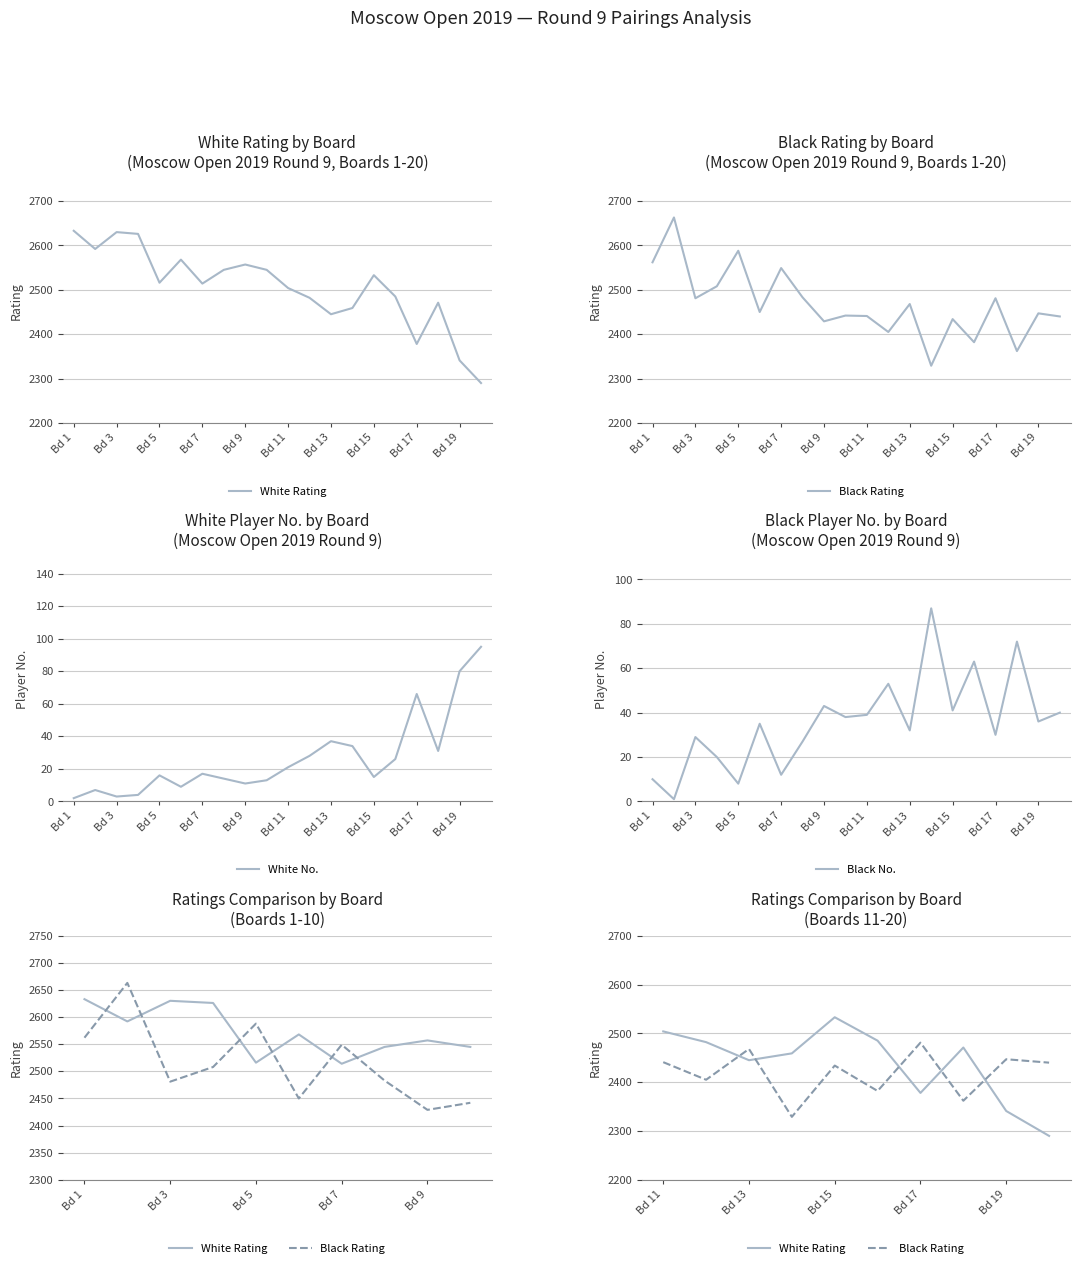

At which label is White No. closest to 48?

Bd 13